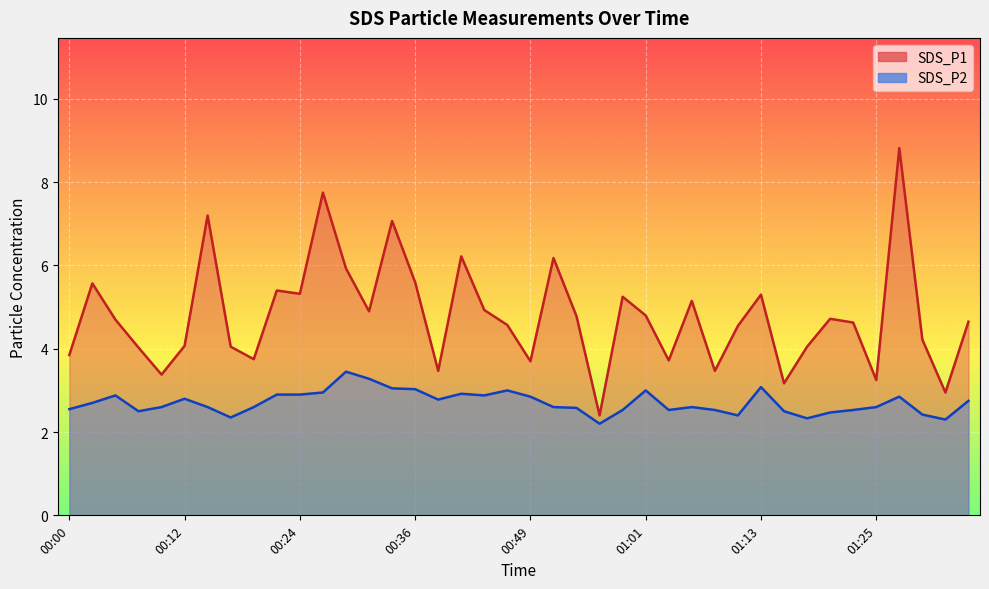

What is the total value across all series at 00:00?

6.4